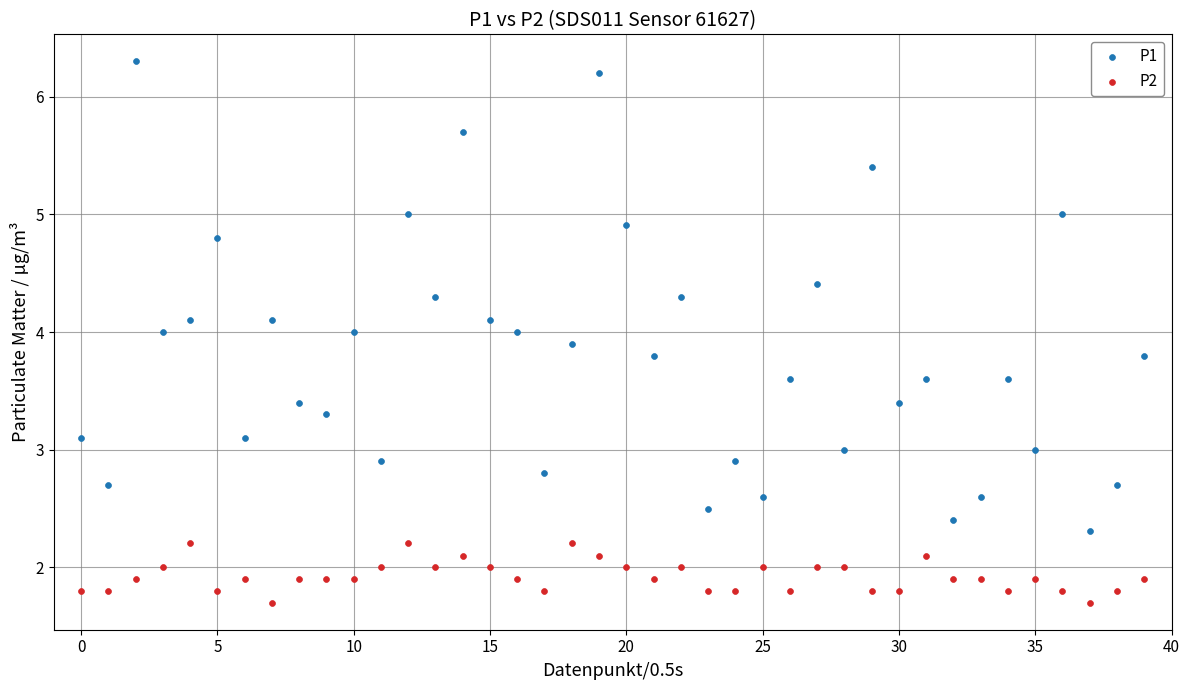

Which series contains the lowest Y value?

P2